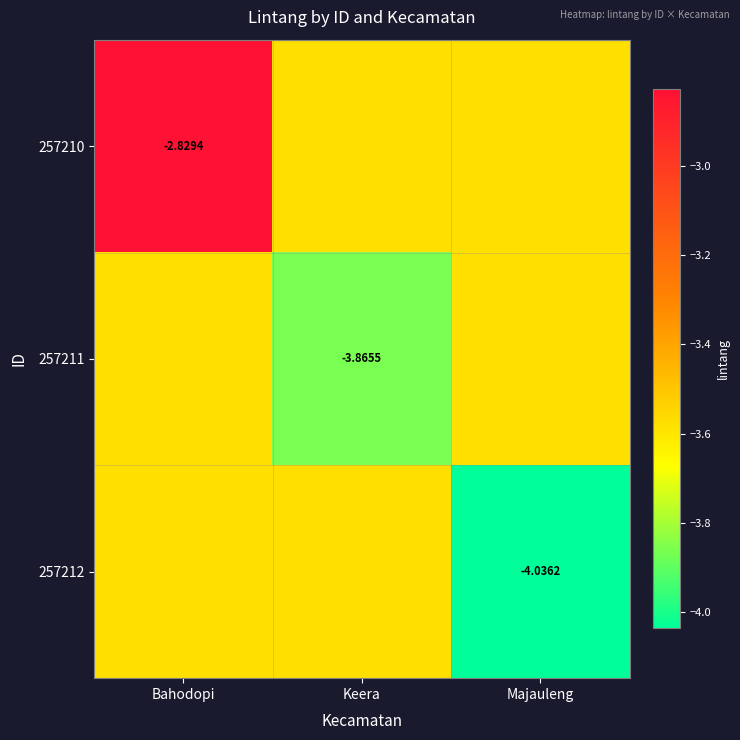

The value of 257212 at Majauleng is -4.0. True or false?

True